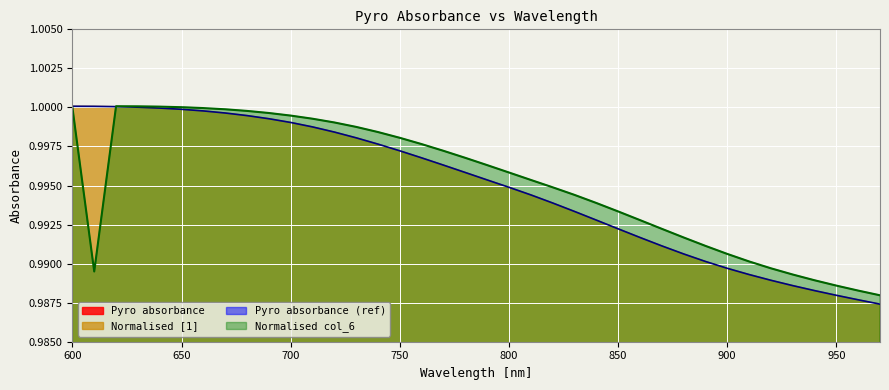

How many data points does each series have?

38